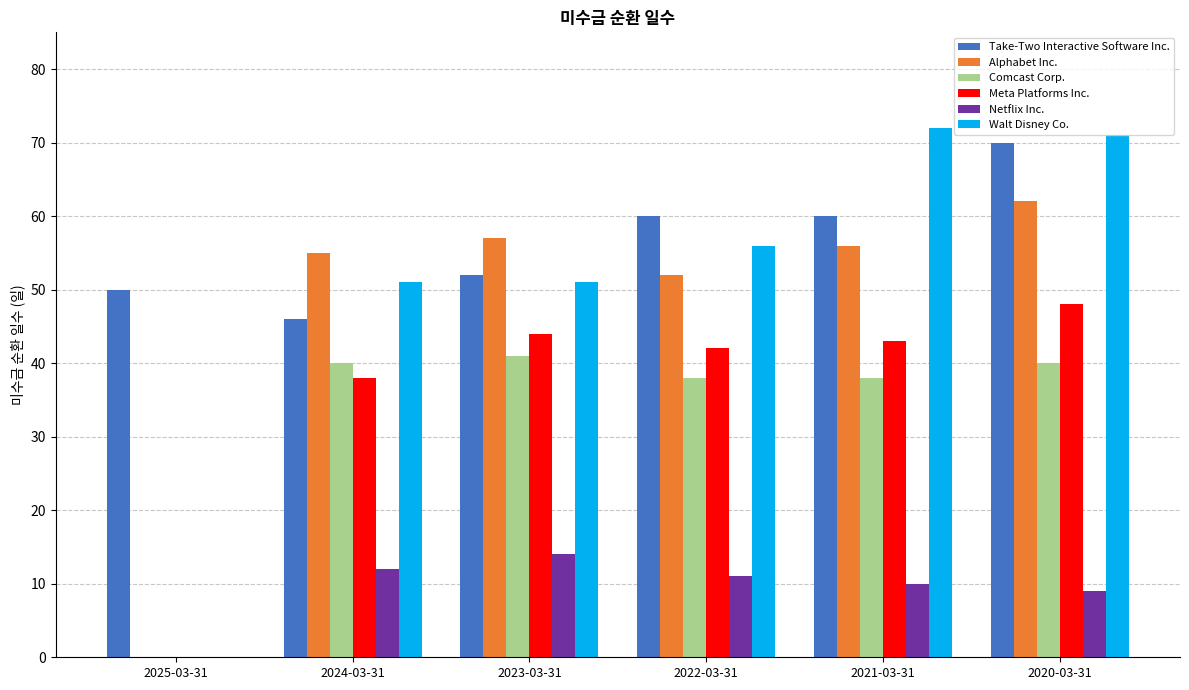

Which series has the widest spread of values?

Walt Disney Co.